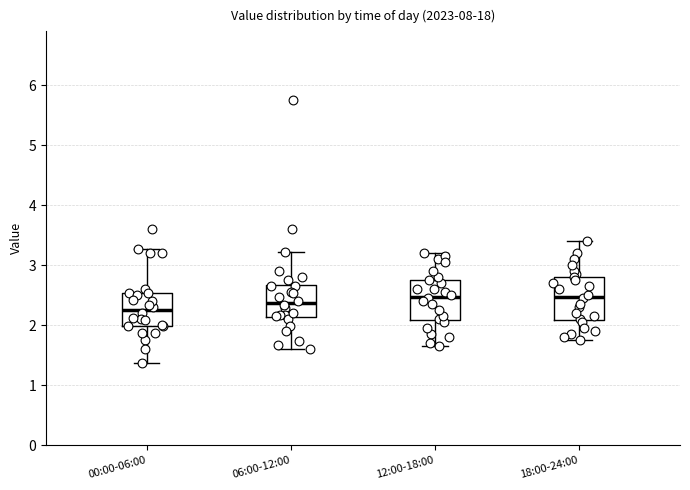

Reading left to right, transcribe this box plot: for each box, give where its median line is, the range the box spans, and where its two whiskers end, as read against the y-axis. The values are not printed on the chart, so give them approximately, as read against the axis.

00:00-06:00: median 2.3, box 2.0 to 2.5, whiskers 1.4 to 3.3
06:00-12:00: median 2.4, box 2.1 to 2.7, whiskers 1.6 to 3.2
12:00-18:00: median 2.5, box 2.1 to 2.8, whiskers 1.7 to 3.2
18:00-24:00: median 2.5, box 2.1 to 2.8, whiskers 1.8 to 3.4